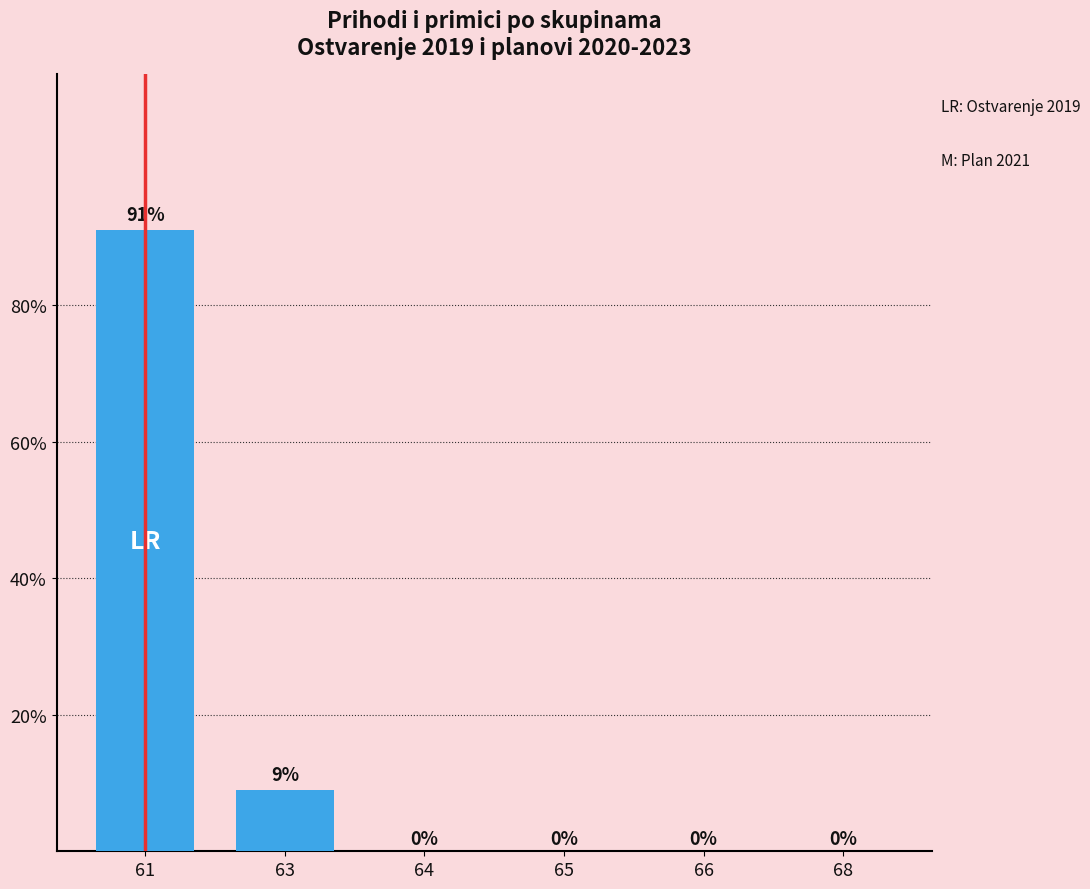

What is the average value?

16.7